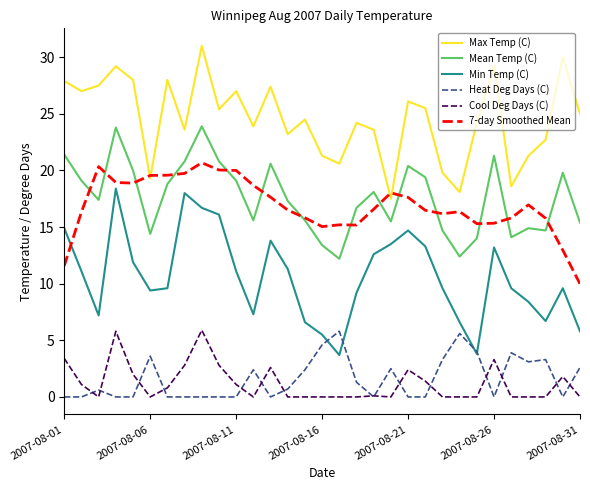

What is the average value of the Min Temp (C) series?

10.6